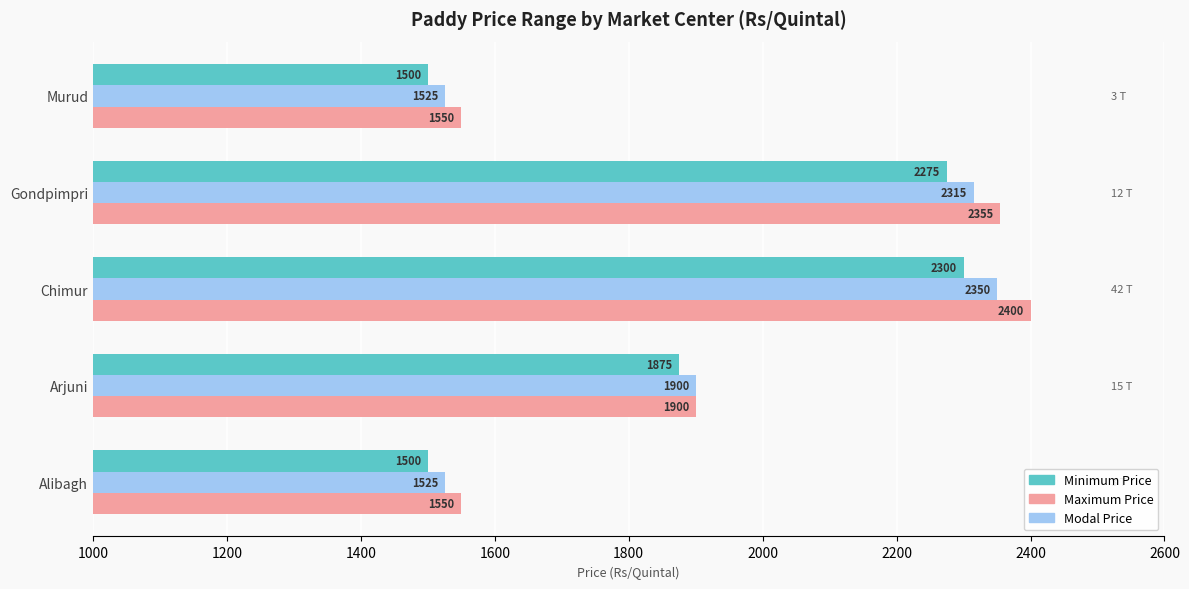

What is the difference between the highest and lowest values at Murud?

50